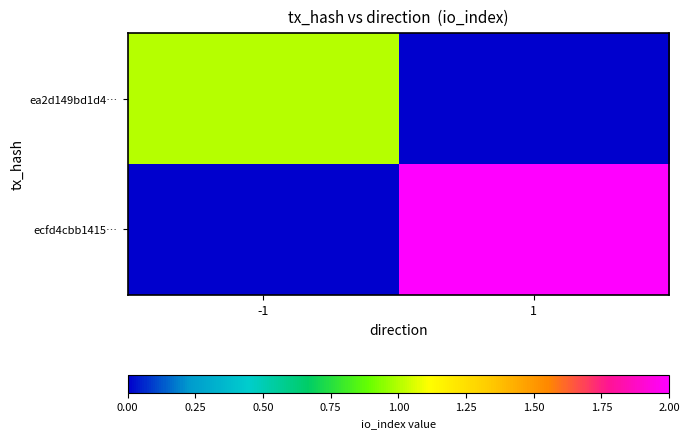

At which category is the sum across all series the highest?

1